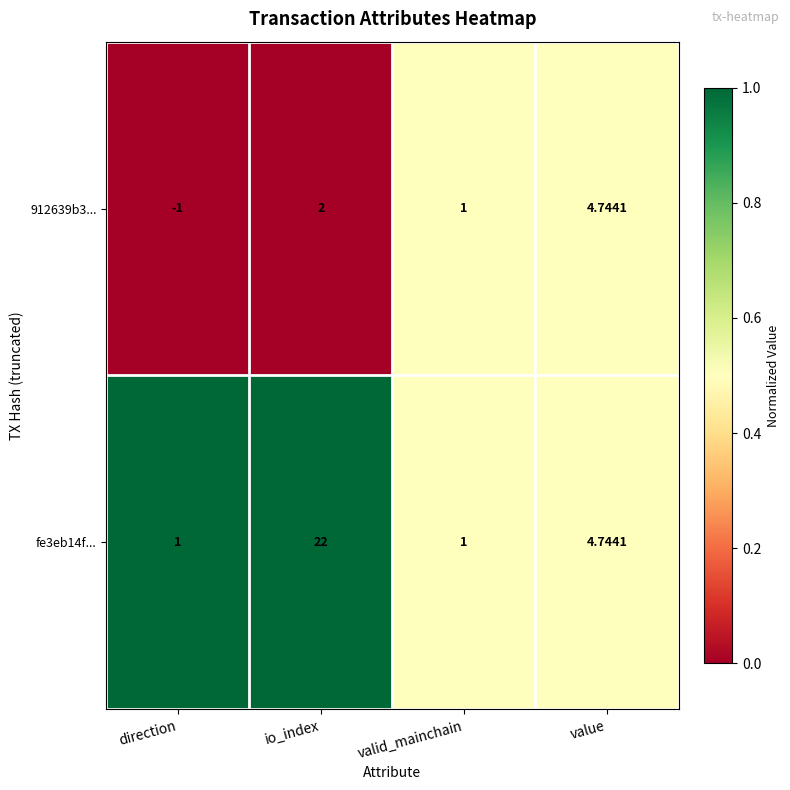

How many series are shown in this chart?

2